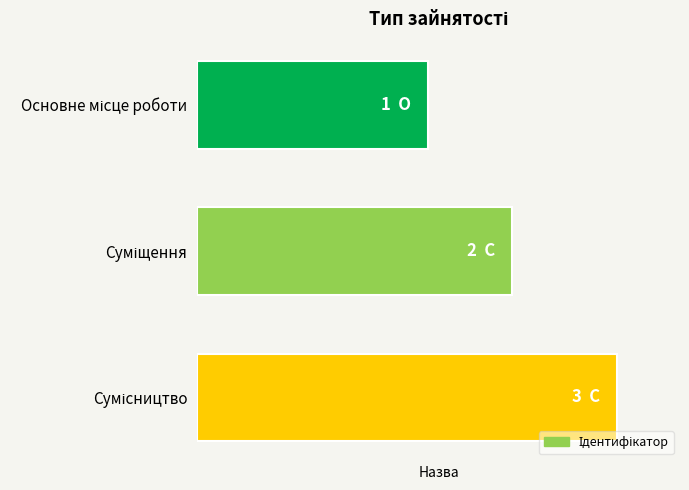

Are the bars horizontal?

Yes